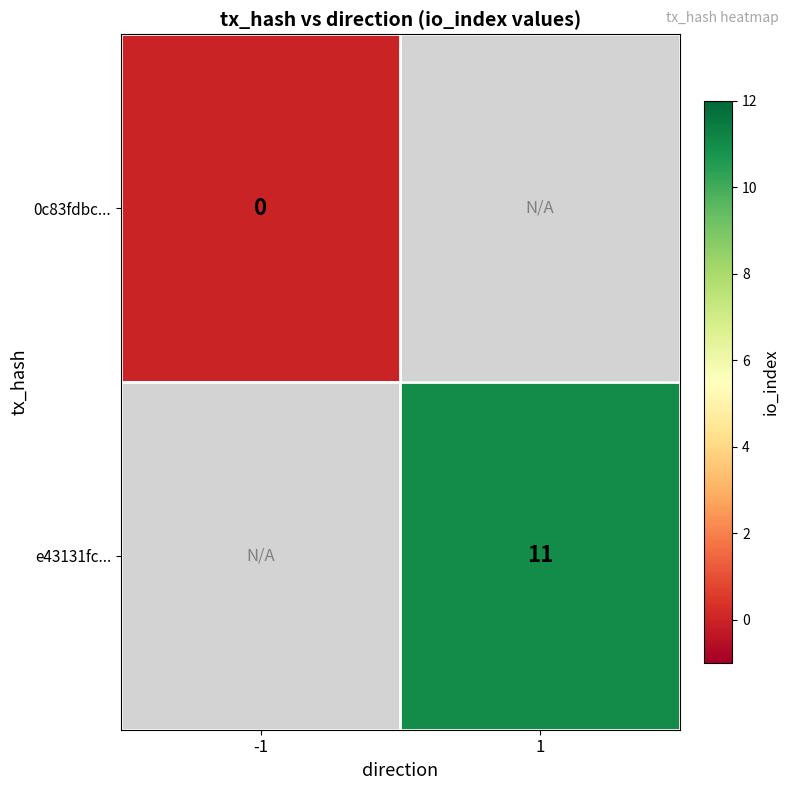

Between -1 and 1, which is larger?

1